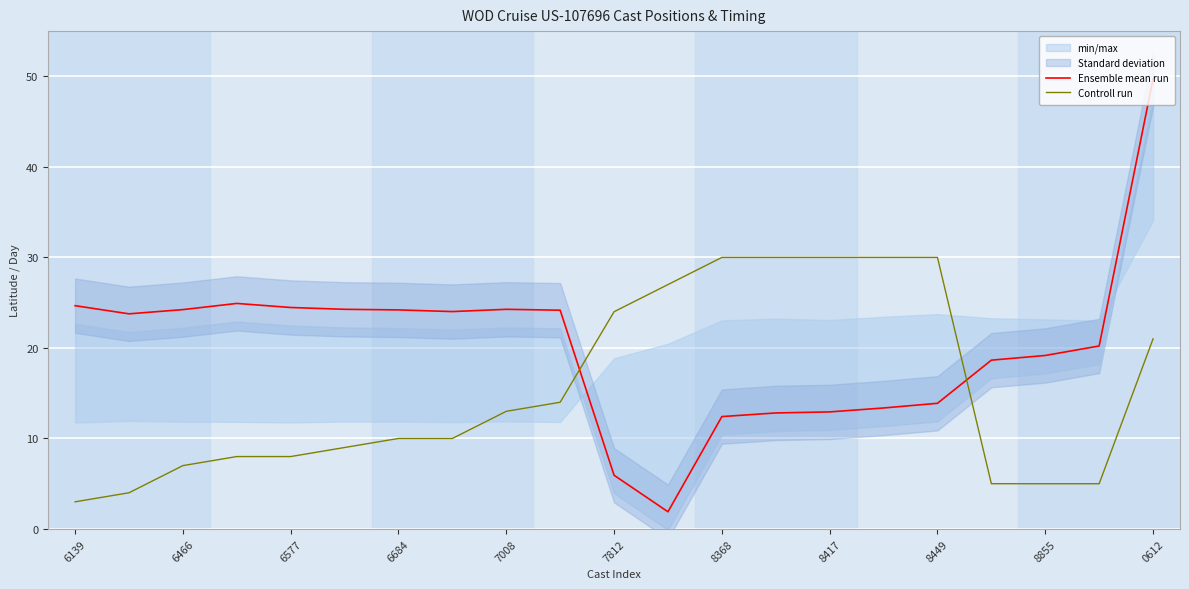

What is the highest value of the Ensemble mean run series?

49.7